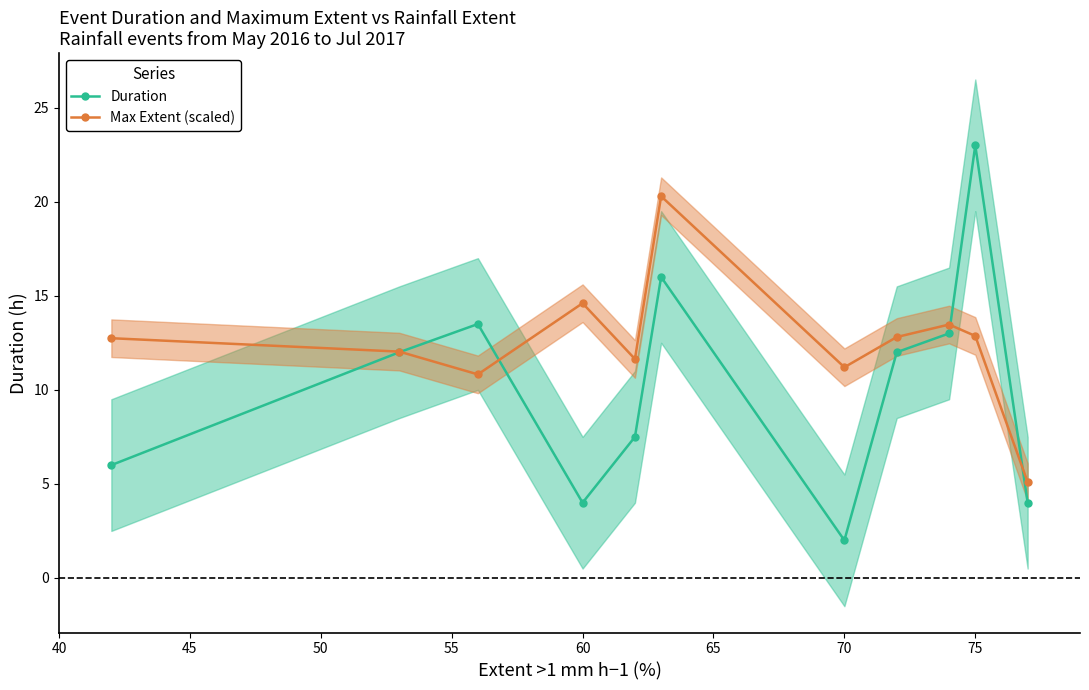

What is the maximum value for Max Extent (scaled)?

20.3